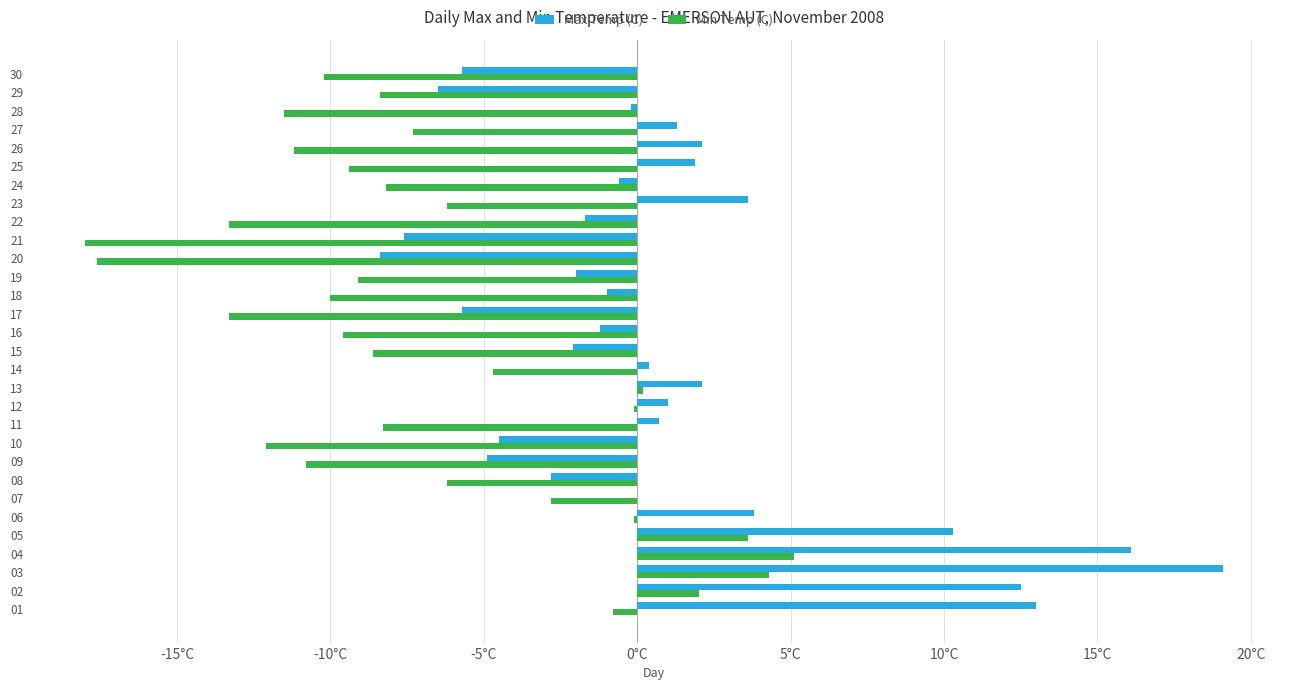

What are all the series names shown in the legend?

Max Temp (C), Min Temp (C)